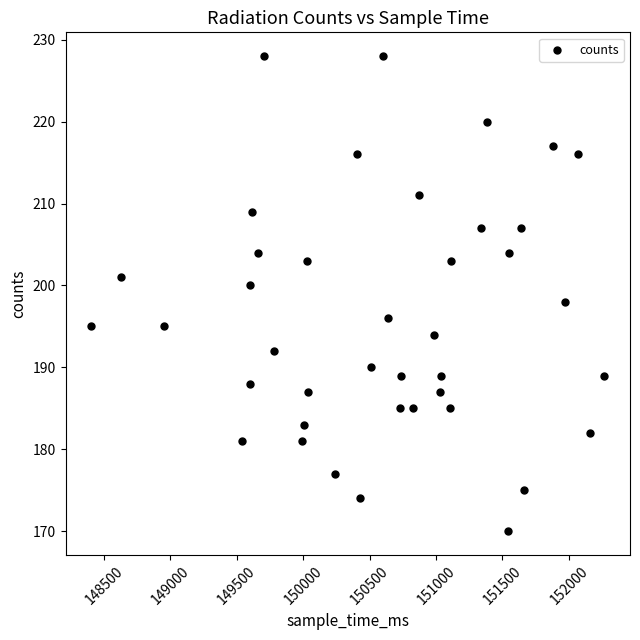

What is the range of Y values (max minus min)?

58